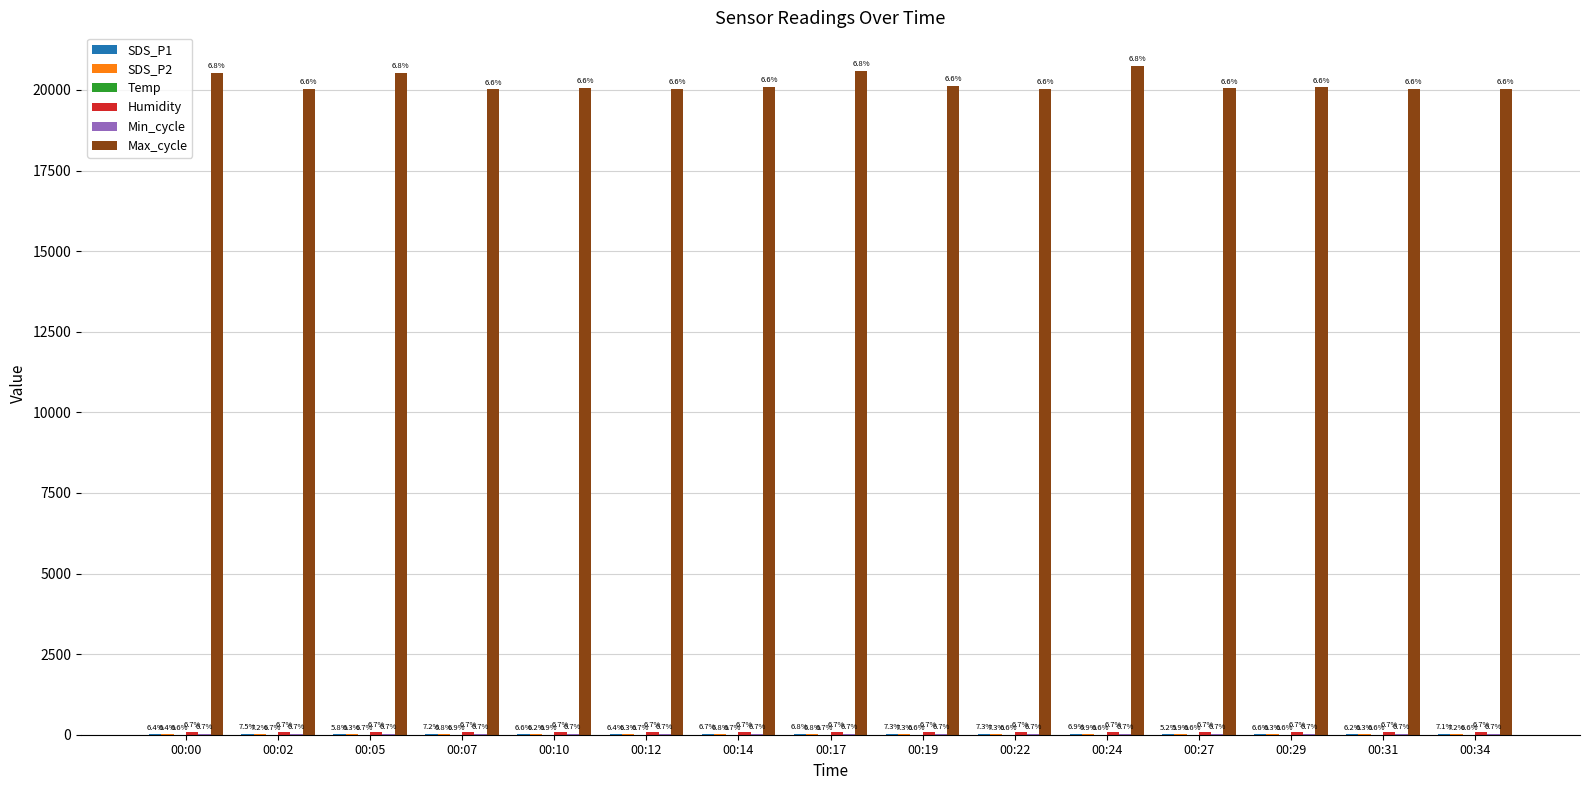

How many groups of bars are there?

15